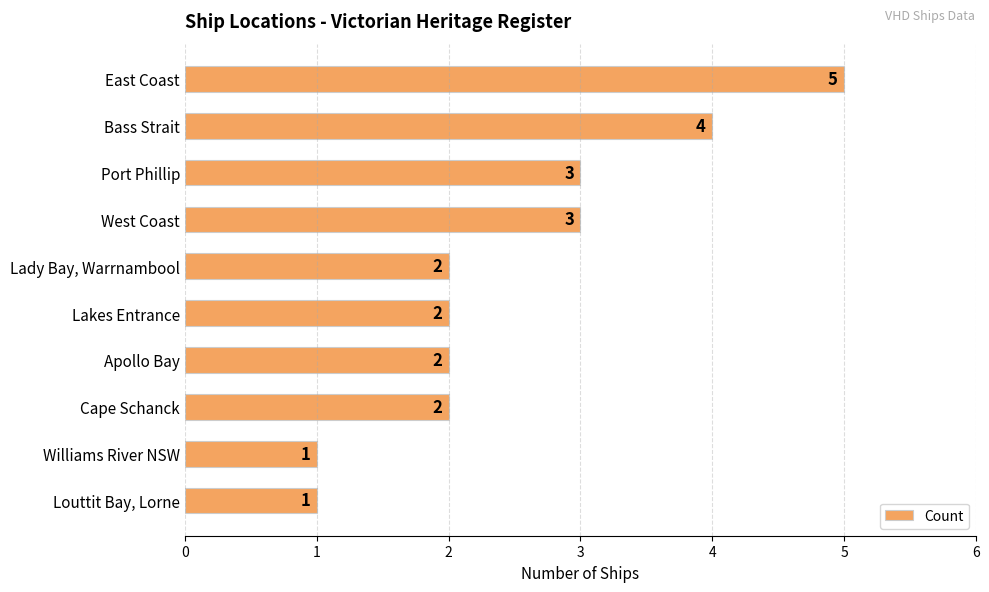

What is the change in value from East Coast to Lakes Entrance?

-3